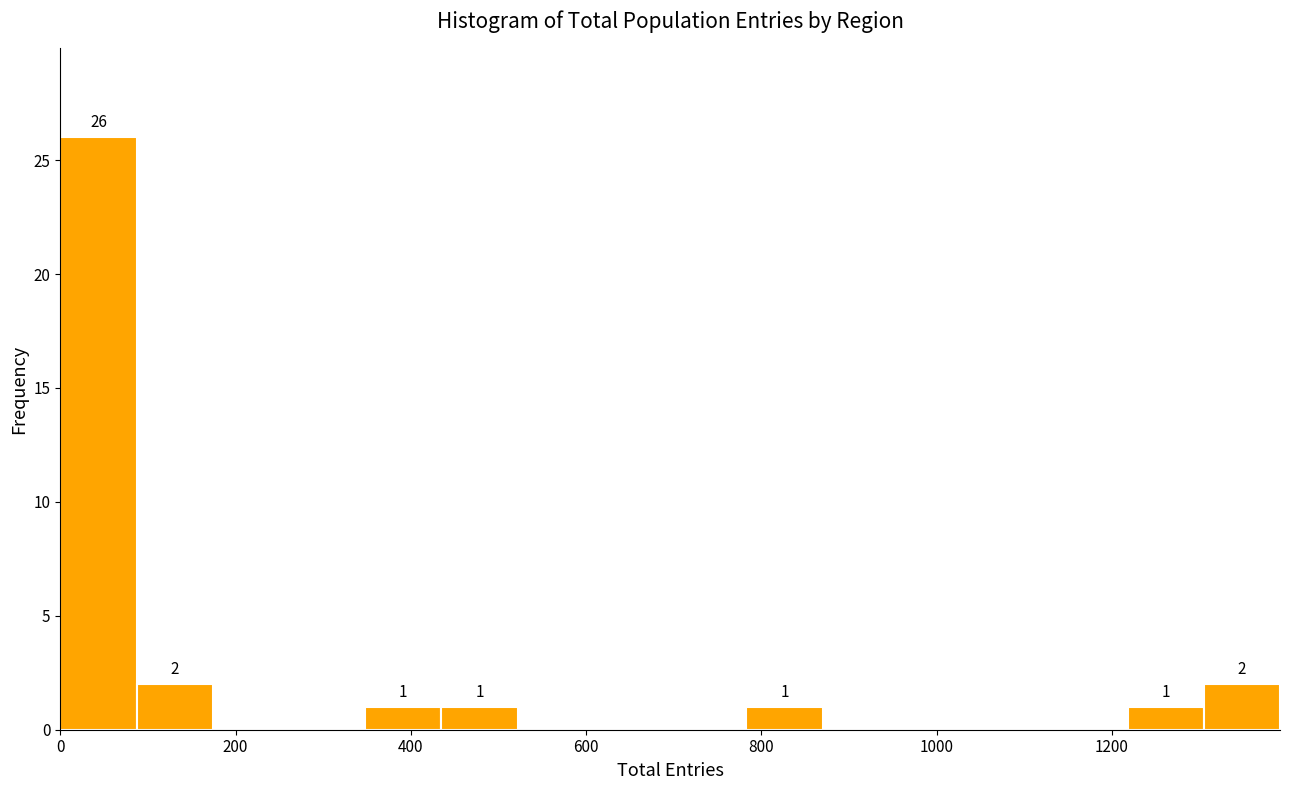

Which range on the x-axis has the tallest bar?

0 to 80